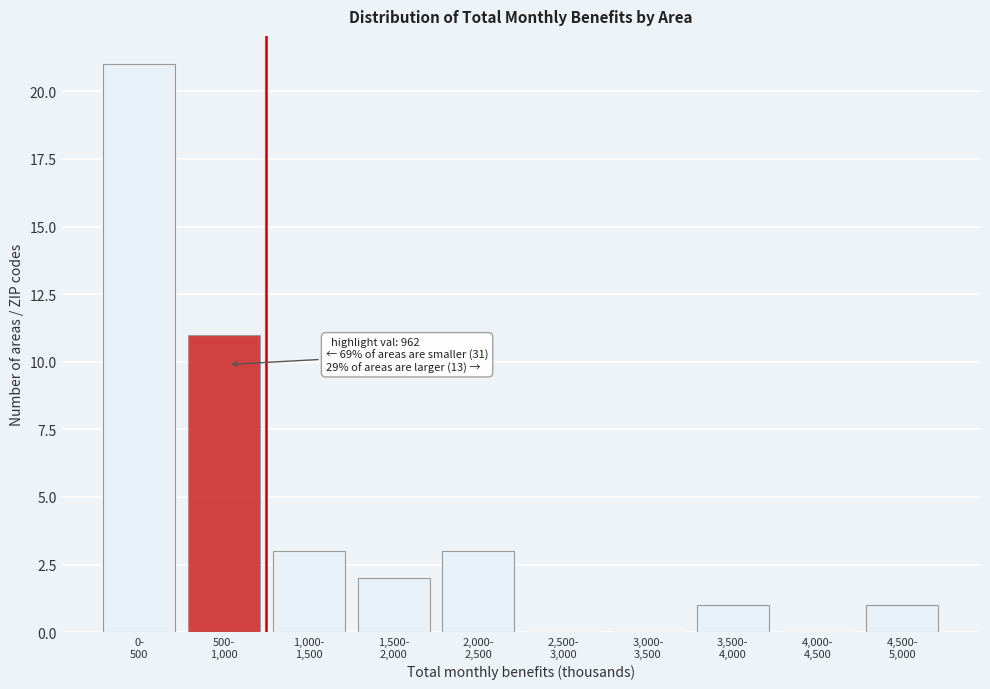

What is the sum of all values?

42